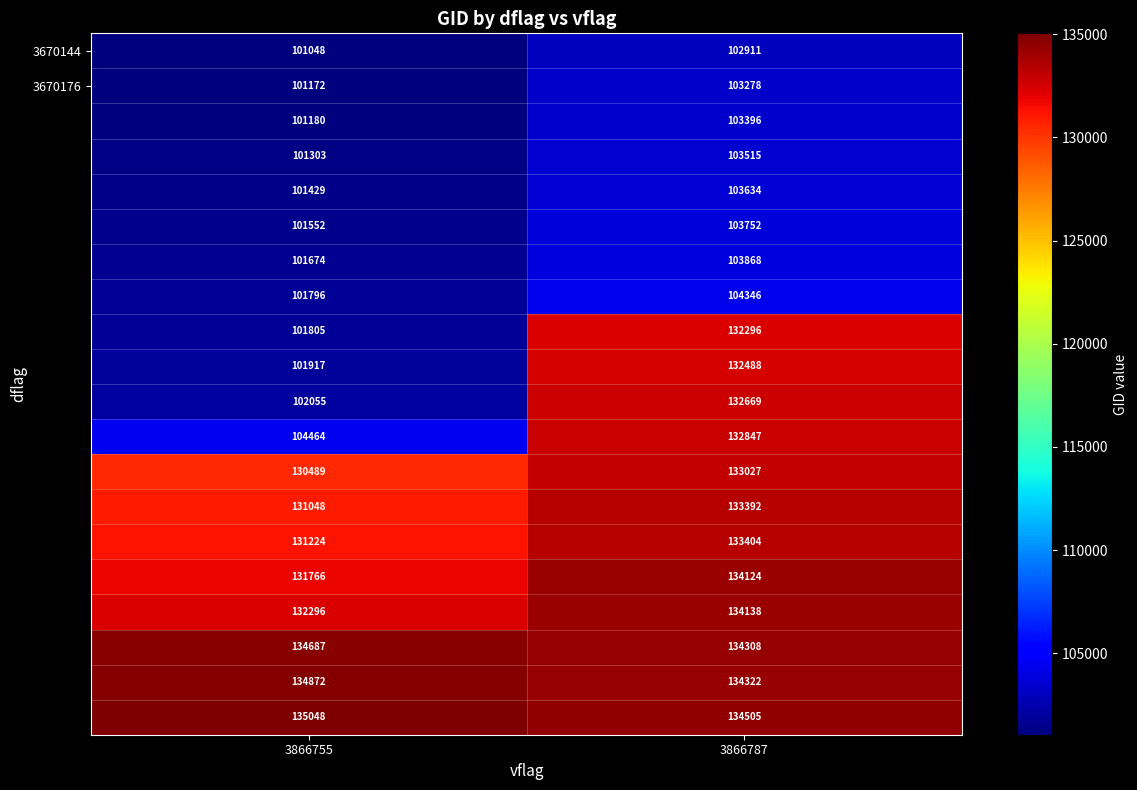

What is the difference between the highest and lowest values at 3866787?

31594